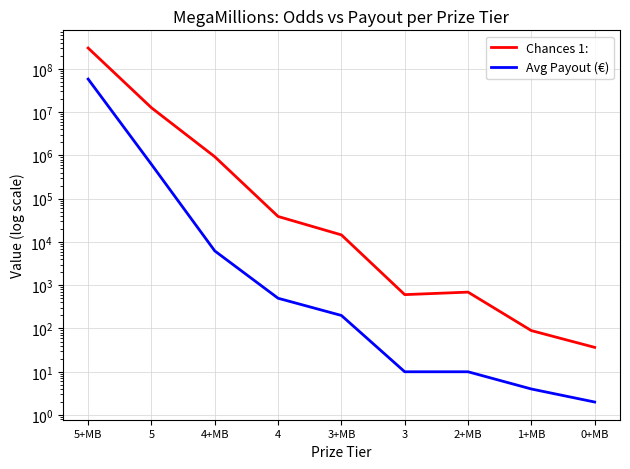

What are all the series names shown in the legend?

Chances 1:, Avg Payout (€)